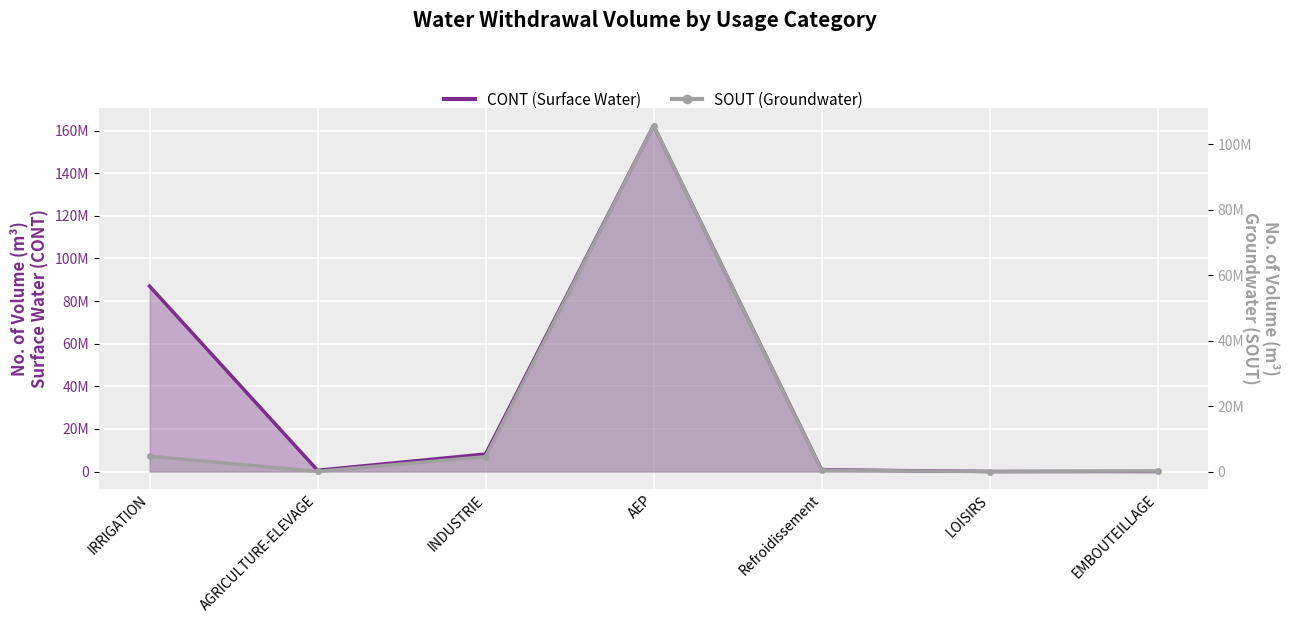

Which series has the largest total across all categories?

CONT (Surface Water)